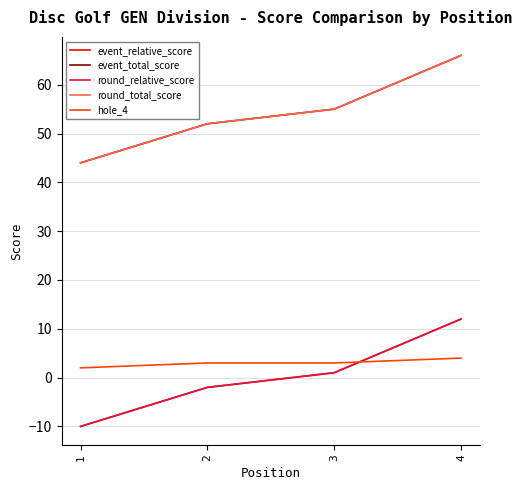

Does the chart have visible grid lines?

Yes